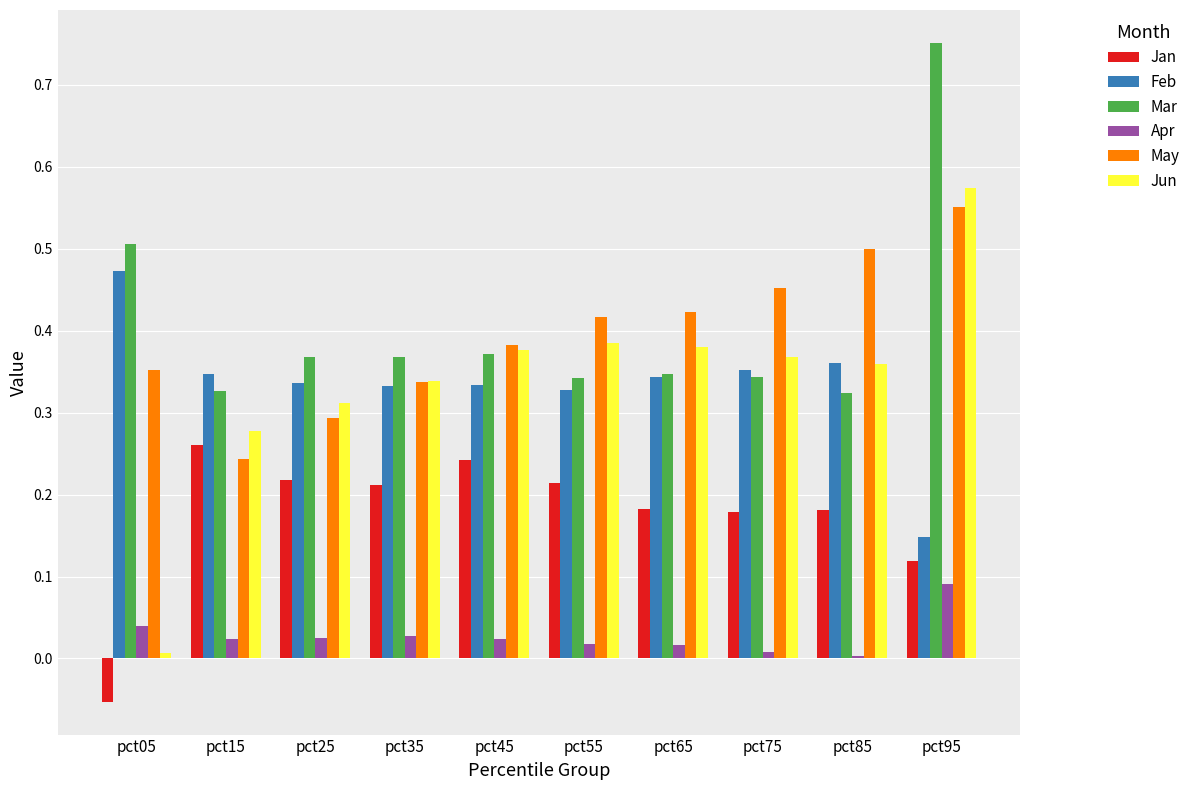

What are all the series names shown in the legend?

Jan, Feb, Mar, Apr, May, Jun